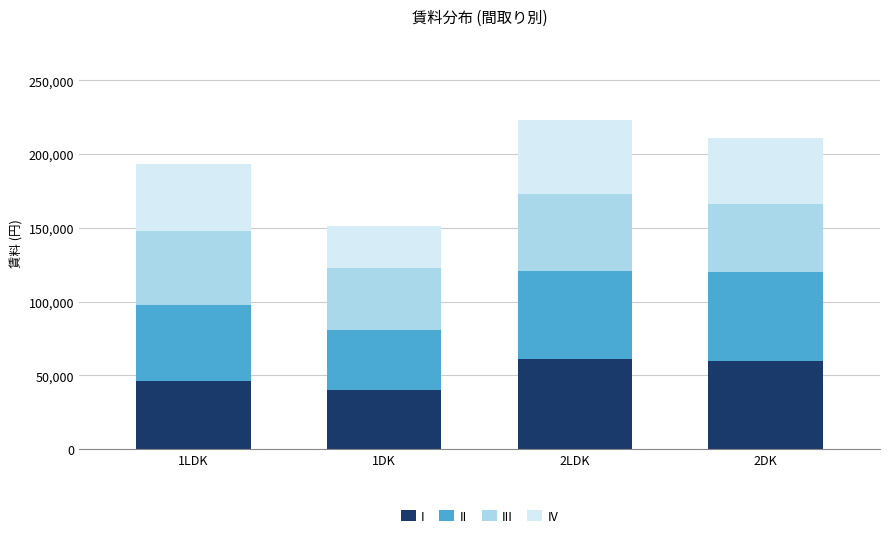

The value of I at 1DK is 11415. True or false?

False